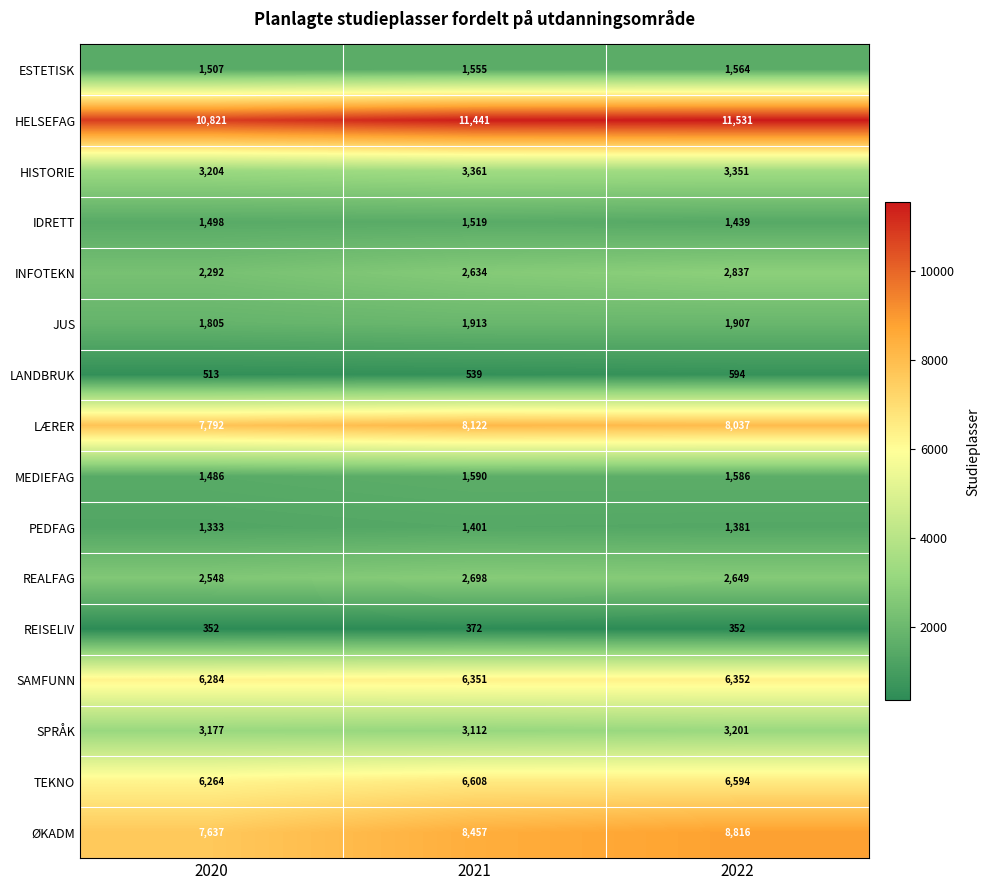

Is it true that PEDFAG equals 2093 at 2020?

False